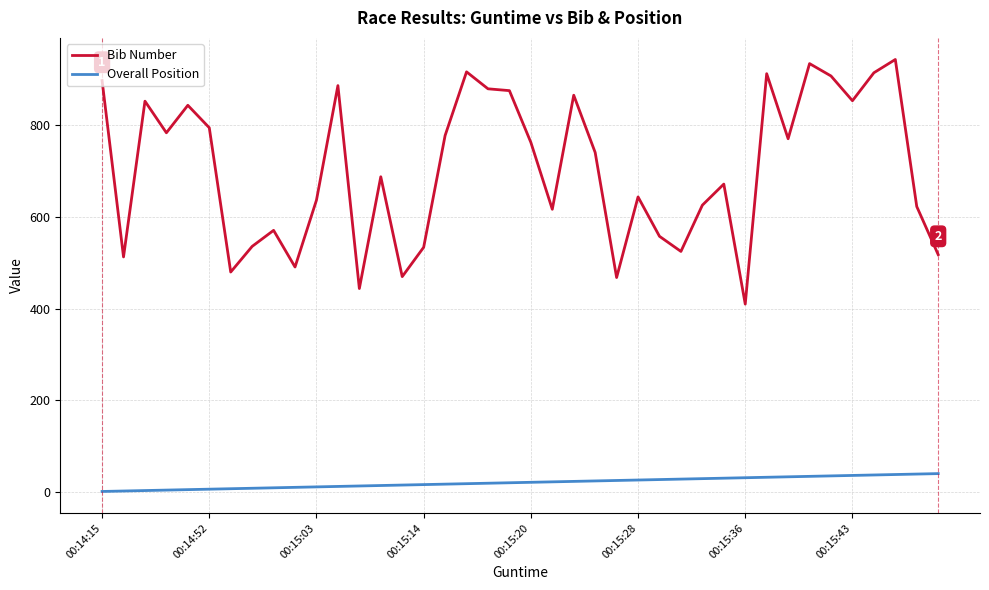

Which series has the largest total across all categories?

Bib Number